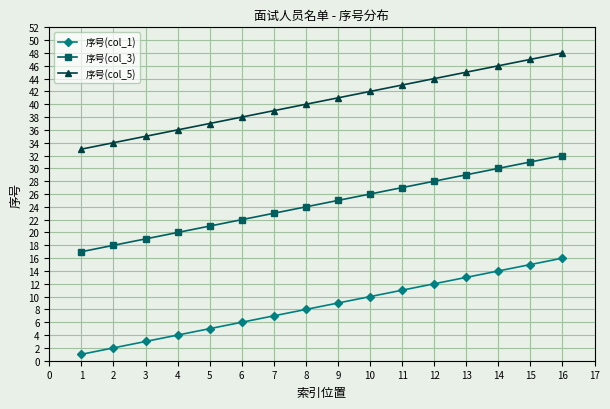

True or false: 序号(col_3) and 序号(col_5) cross at least once.

False